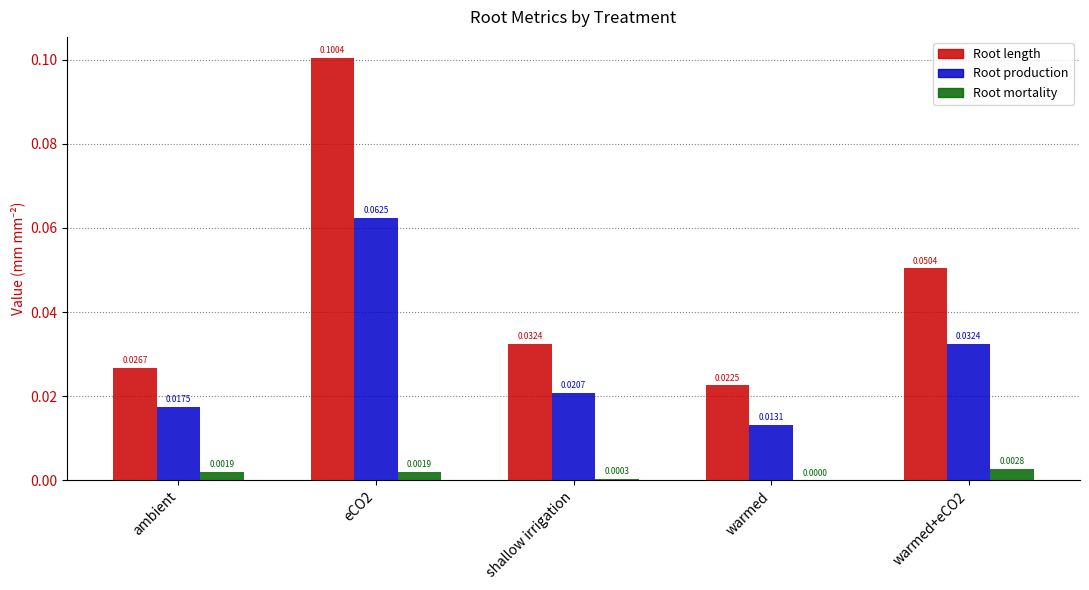

At which category is the sum across all series the highest?

eCO2